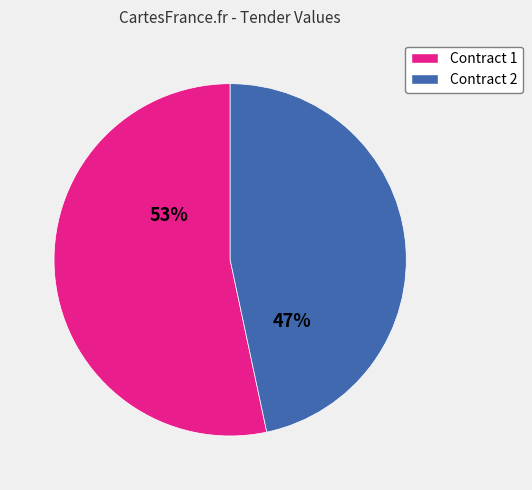

The Contract 1 slice represents 53% of the pie. True or false?

True